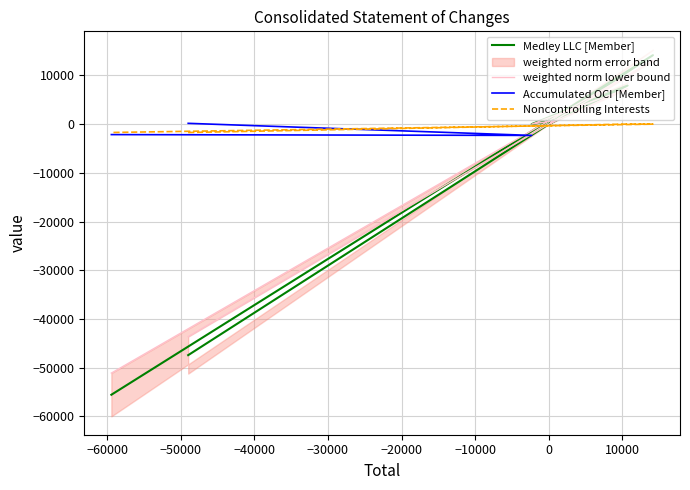

Approximately how many times larger is the value at 7 compared to 1?

92.9